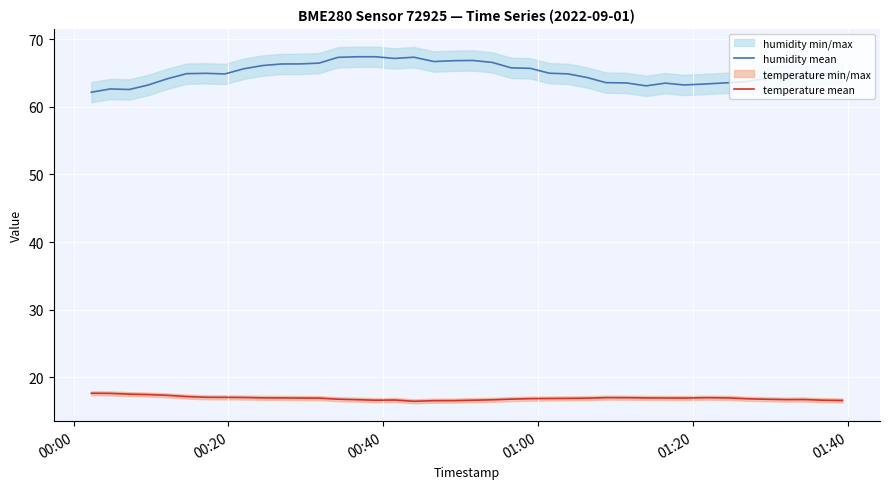

True or false: temperature mean and humidity mean cross at least once.

False